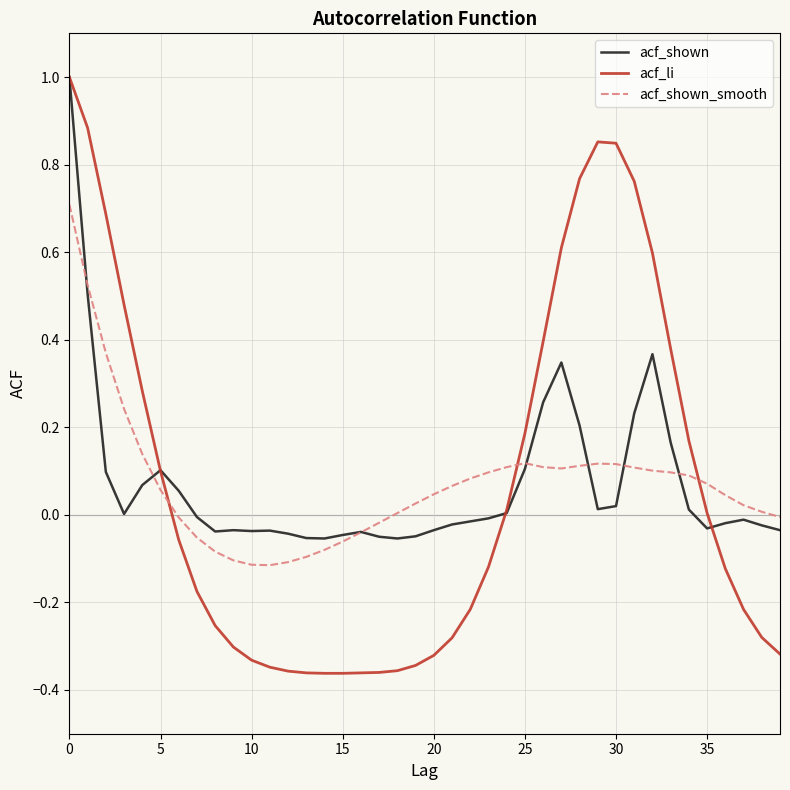

Rank the series by their average value, from lowest to highest.

acf_shown_smooth, acf_li, acf_shown